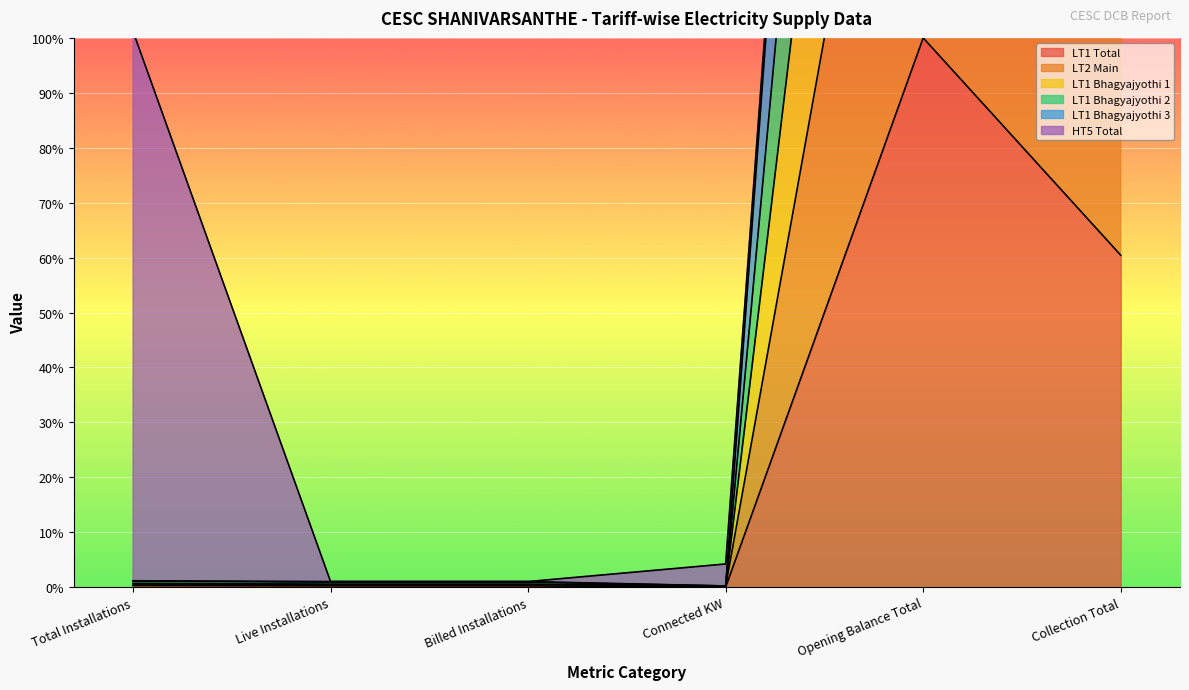

The LT1 Total series shows 106.7 at Collection Total. True or false?

False